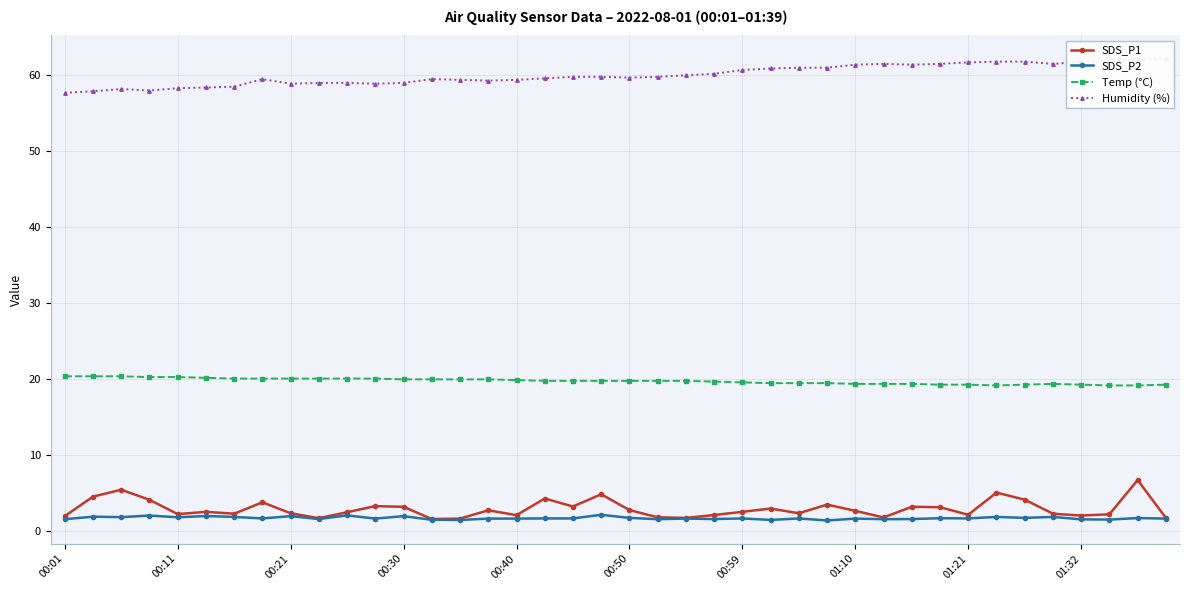

At which label does Temp (°C) reach its peak?

00:01